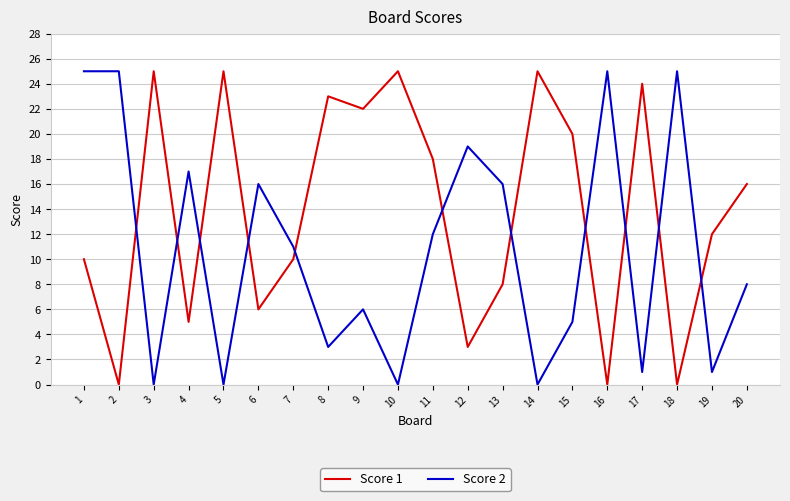

How many interior local peaks does the Score 1 series have?

6